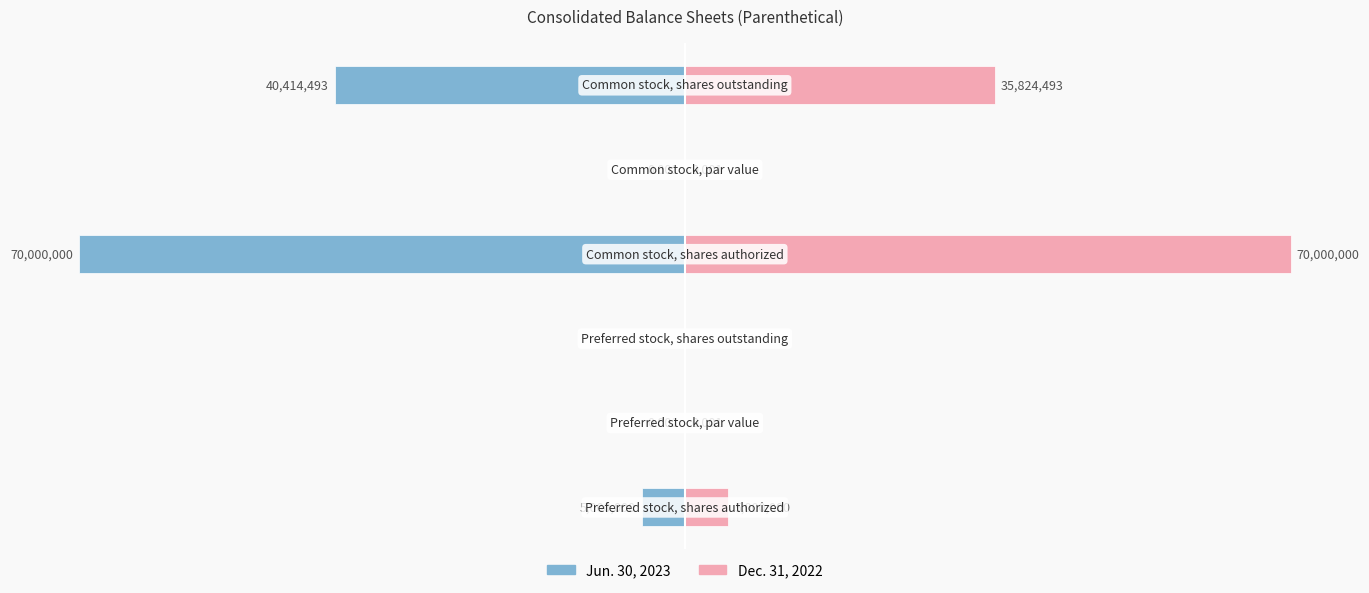

Rank the series by their maximum value, from lowest to highest.

Jun. 30, 2023, Dec. 31, 2022